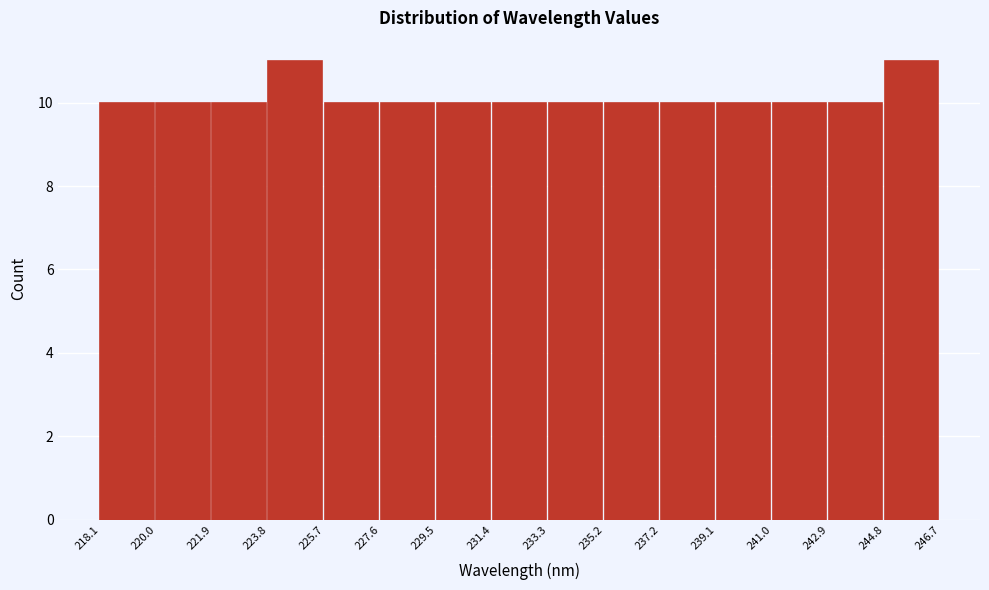

Reading left to right, transcribe this chart: for each bar, give the range it covers on the x-axis and its height. The values are not printed on the chart, so give them approximately, as read against the axis.

218.1 to 220.0: 10
220.0 to 221.9: 10
221.9 to 223.8: 10
223.8 to 225.7: 11
225.7 to 227.6: 10
227.6 to 229.5: 10
229.5 to 231.4: 10
231.4 to 233.3: 10
233.3 to 235.2: 10
235.2 to 237.2: 10
237.2 to 239.1: 10
239.1 to 241.0: 10
241.0 to 242.9: 10
242.9 to 244.8: 10
244.8 to 246.7: 11